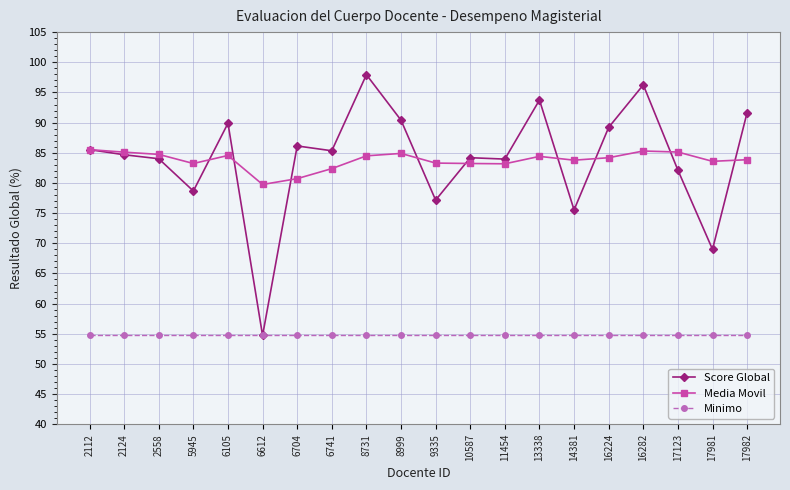

What are all the series names shown in the legend?

Score Global, Media Movil, Minimo